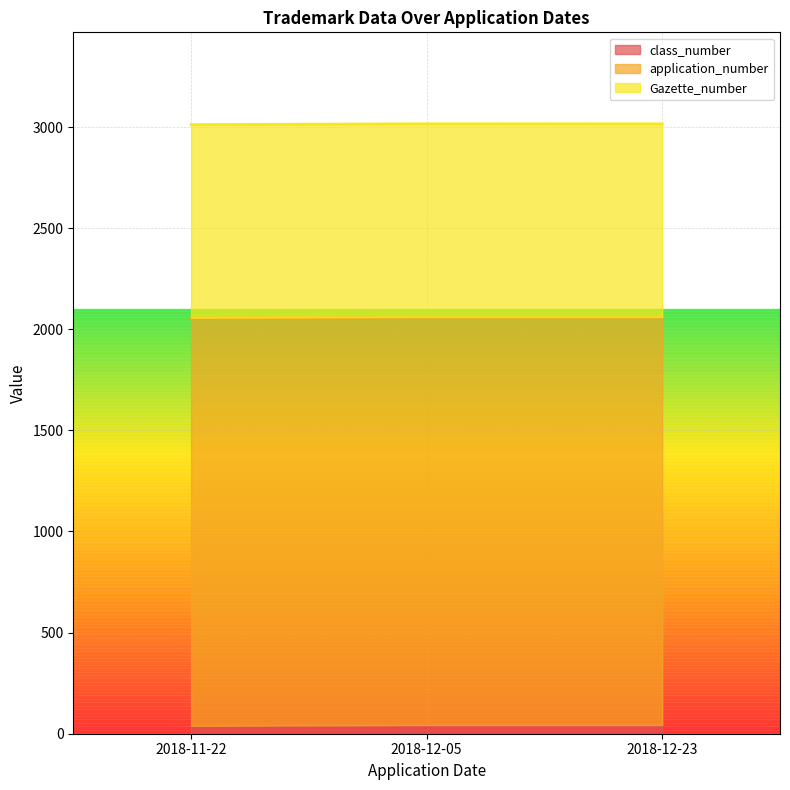

Is it true that Gazette_number equals 1278 at 2018-12-05?

False